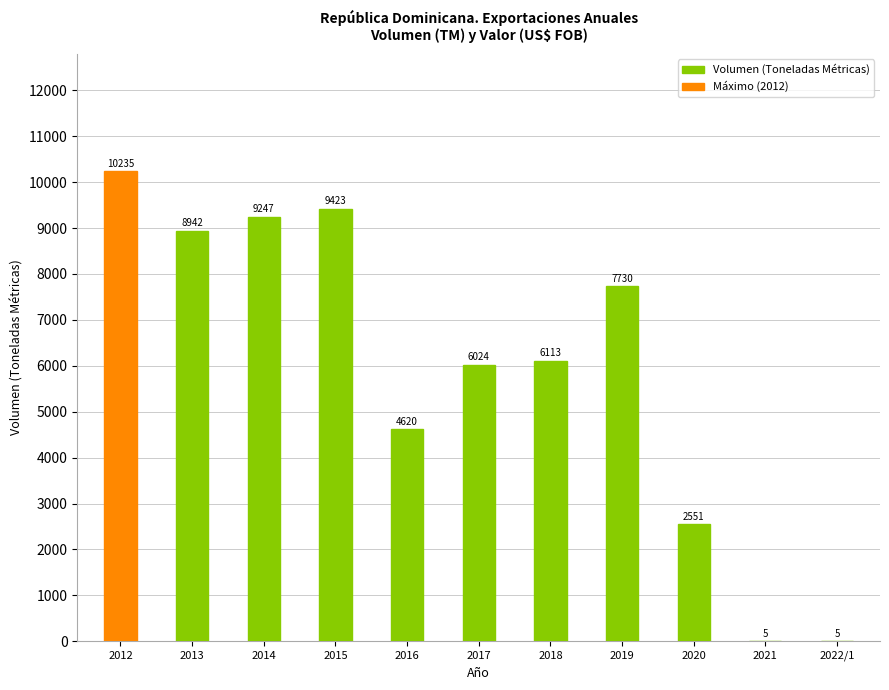

How many data points does each series have?

11